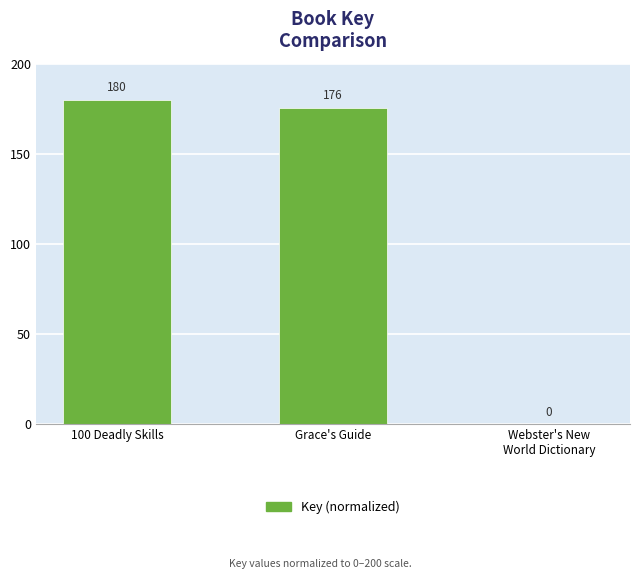

Is it true that the value at 100 Deadly Skills is 60.0?

False